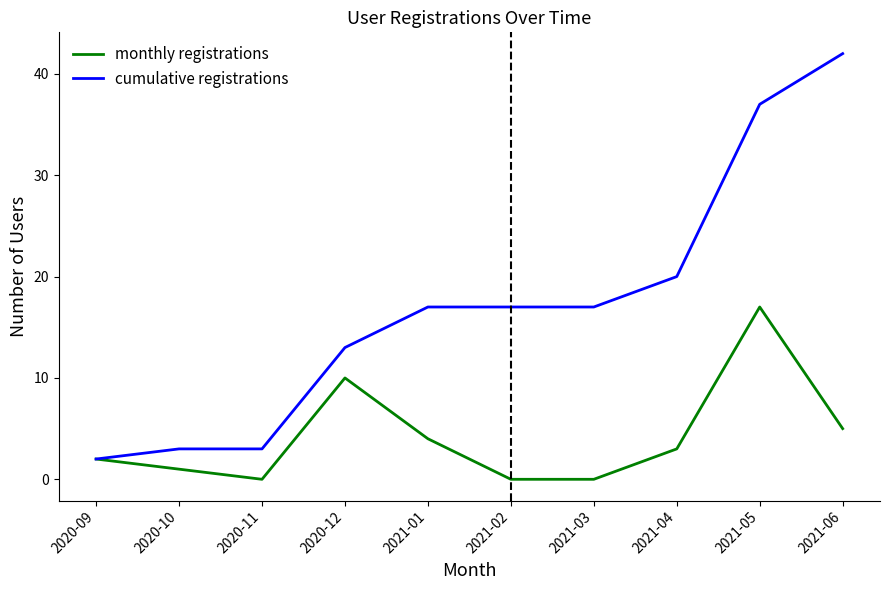

What position from the right is 2021-04?

3